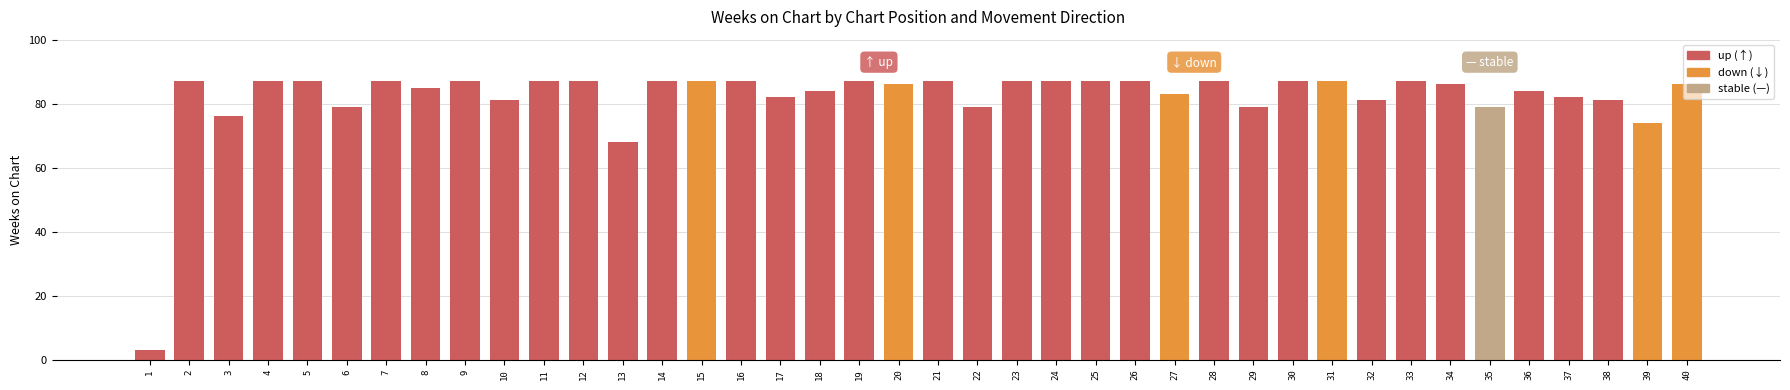

What is the value of the 31st bar from the left?

87